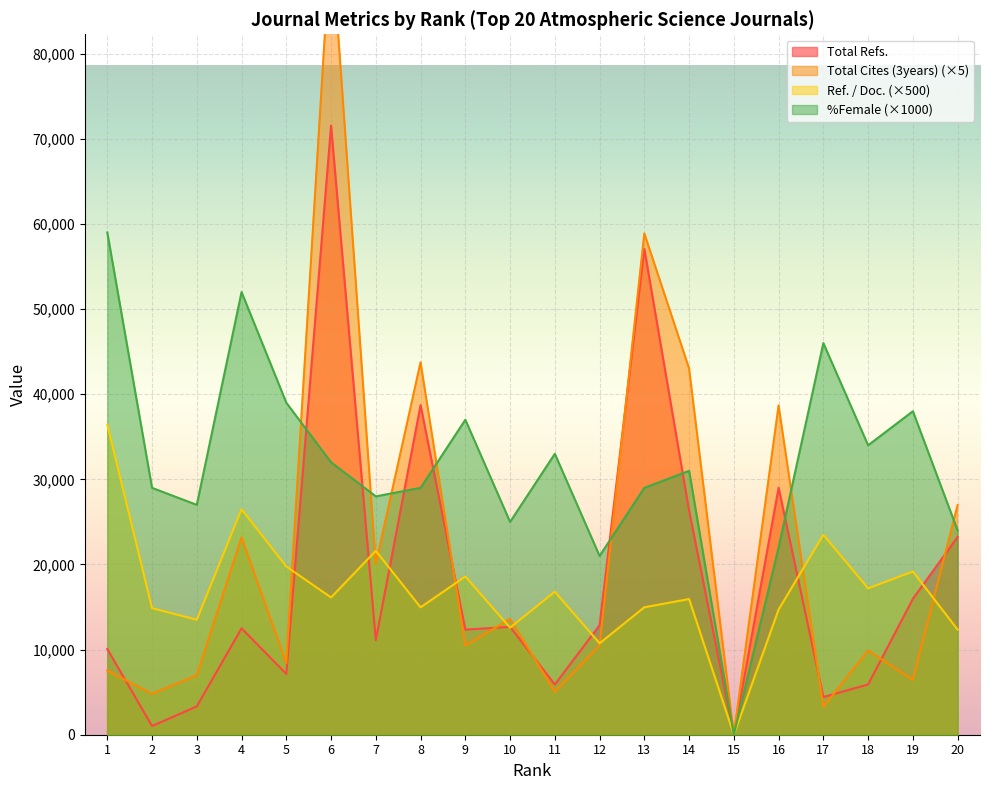

Reading left to right, extract all data points from this chart.

Total Refs.: 10073	1024	3325	12501	7141	71549	11104	38718	12347	12668	5900	12857	57069	26322	0	29012	4428	5905	15956	23239
Total Cites (3years): 7545	4800	6985	23175	8415	94130	20050	43750	10485	13605	5055	10465	58890	43035	35	38675	3275	9890	6450	26965
Ref. / Doc.: 36435	14865	13505	26485	19765	16125	21605	14965	18585	12575	16800	10740	14970	15940	0	14705	23485	17185	19175	12345
%Female: 59000	29000	27000	52000	39000	32000	28000	29000	37000	25000	33000	21000	29000	31000	0	22000	46000	34000	38000	24000